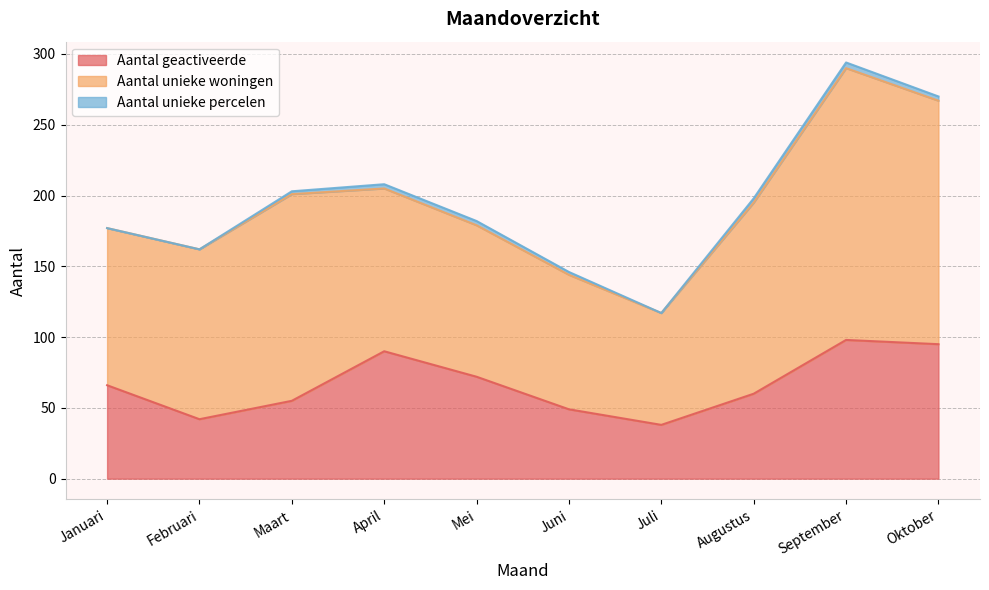

How many lines are shown in the chart?

3